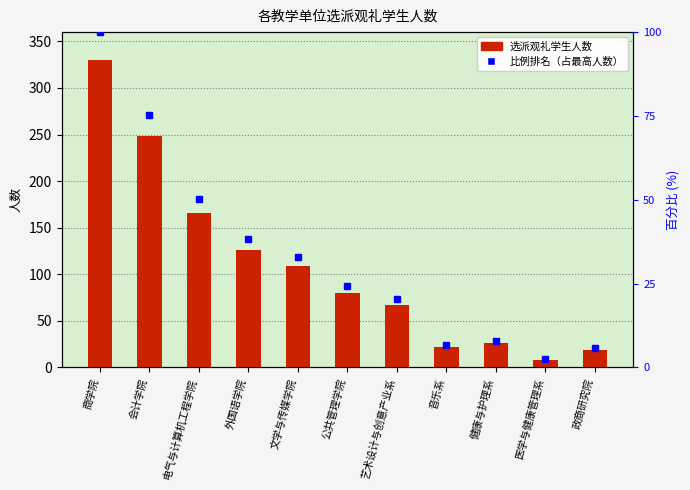

Where does the data first go above 80?

商学院